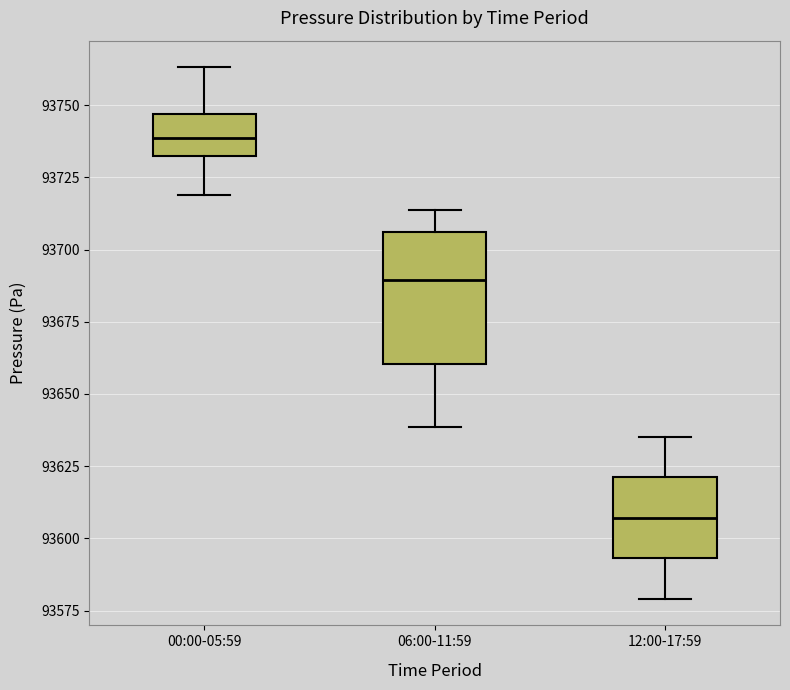

Reading left to right, read every box against the y-axis: the position of its median line, the range the box covers, and the ends of its whiskers. The values are not printed on the chart, so give them approximately, as read against the axis.

00:00-05:59: median 93740, box 93730 to 93745, whiskers 93720 to 93765
06:00-11:59: median 93690, box 93660 to 93705, whiskers 93640 to 93715
12:00-17:59: median 93605, box 93595 to 93620, whiskers 93580 to 93635